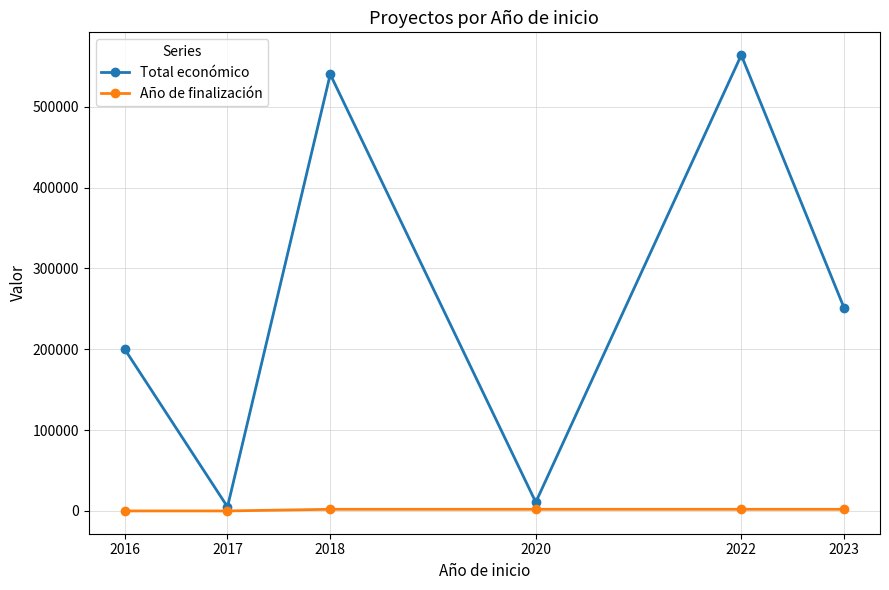

Rank the series at 2022 from highest to lowest value.

Total económico, Año de finalización